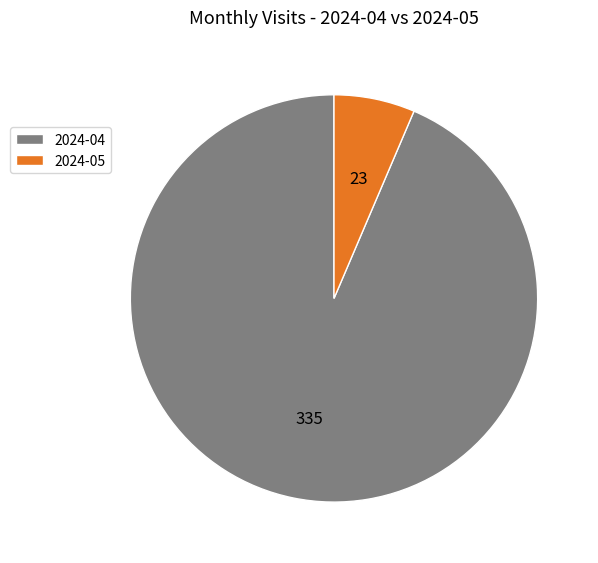

Rank the categories by value from lowest to highest.

2024-05, 2024-04